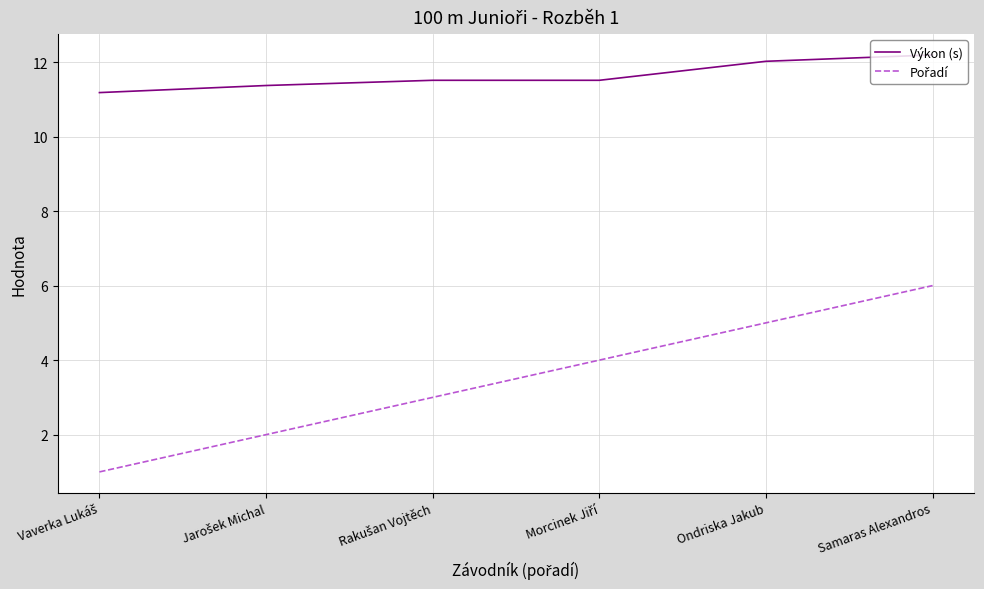

At which category is the sum across all series the highest?

Samaras Alexandros